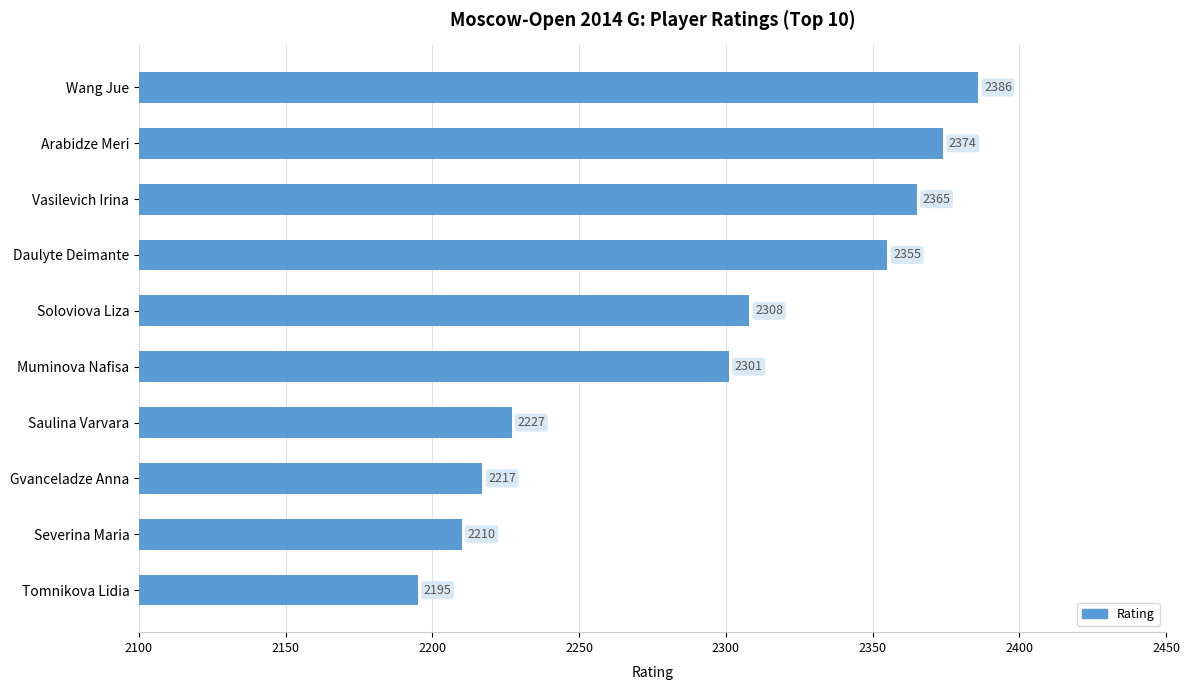

How many bars are there in total?

10